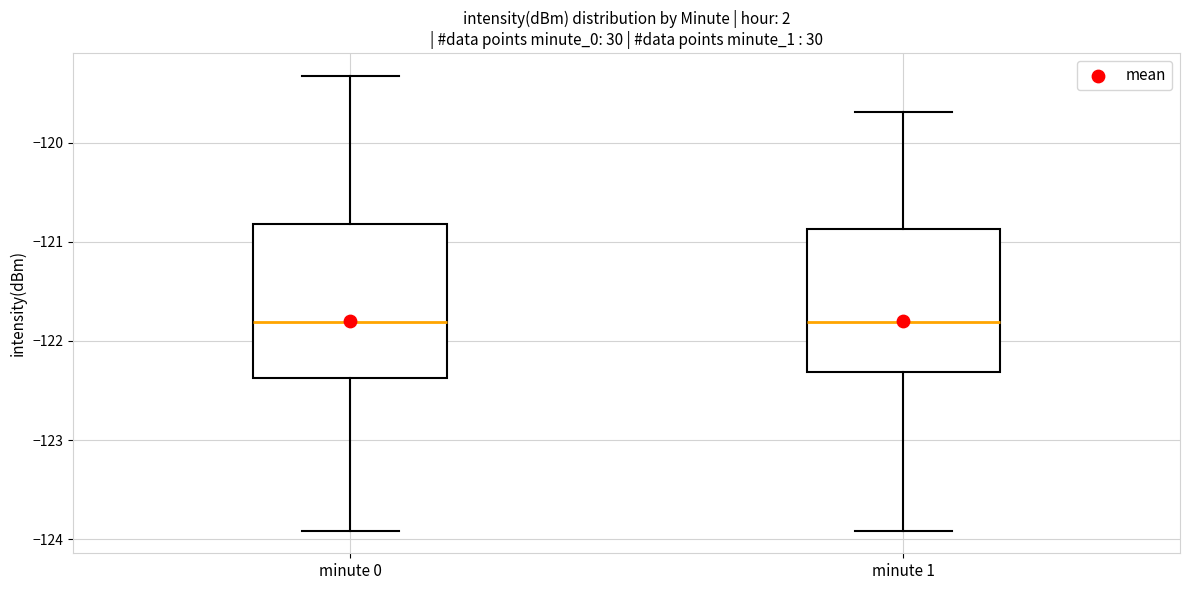

Reading left to right, read every box against the y-axis: the position of its median line, the range the box covers, and the ends of its whiskers. The values are not printed on the chart, so give them approximately, as read against the axis.

minute 0: median -121.8, box -122.4 to -120.8, whiskers -123.9 to -119.3
minute 1: median -121.8, box -122.3 to -120.9, whiskers -123.9 to -119.7